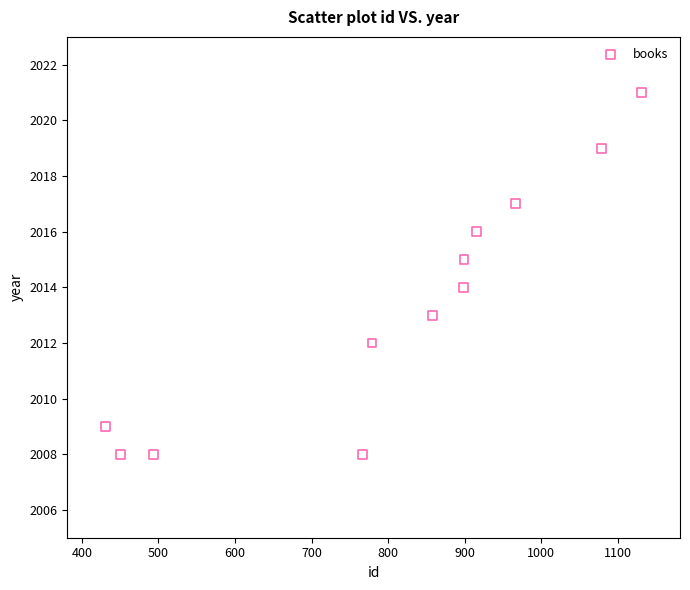

What is the range of X values (max minus min)?

700